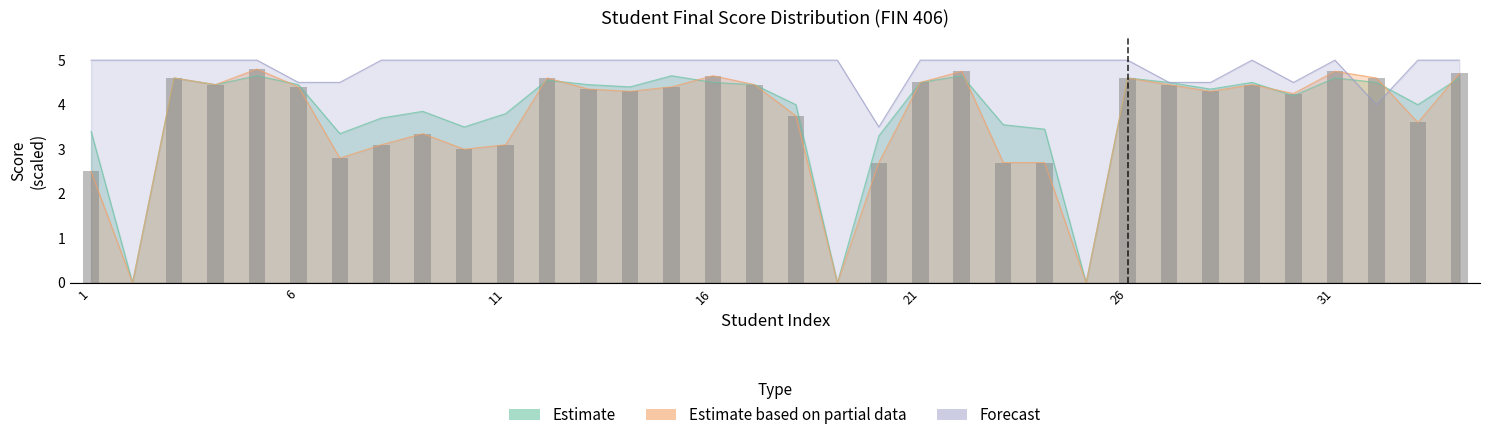

At 19, list the series in order from smallest to largest.

Estimate, Estimate based on partial data, Forecast